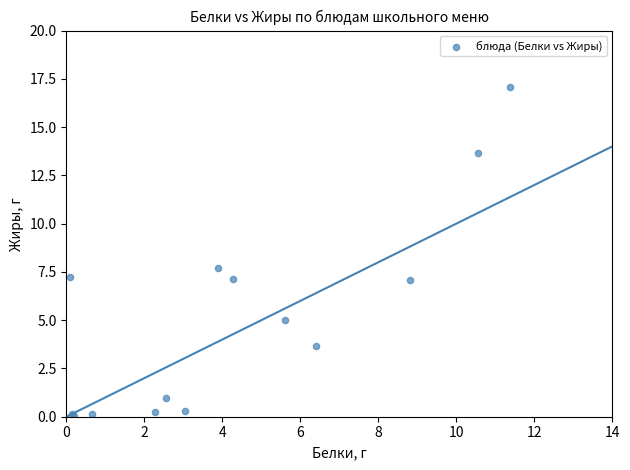

What Y value in the scatter plot is closest to 8?

7.7